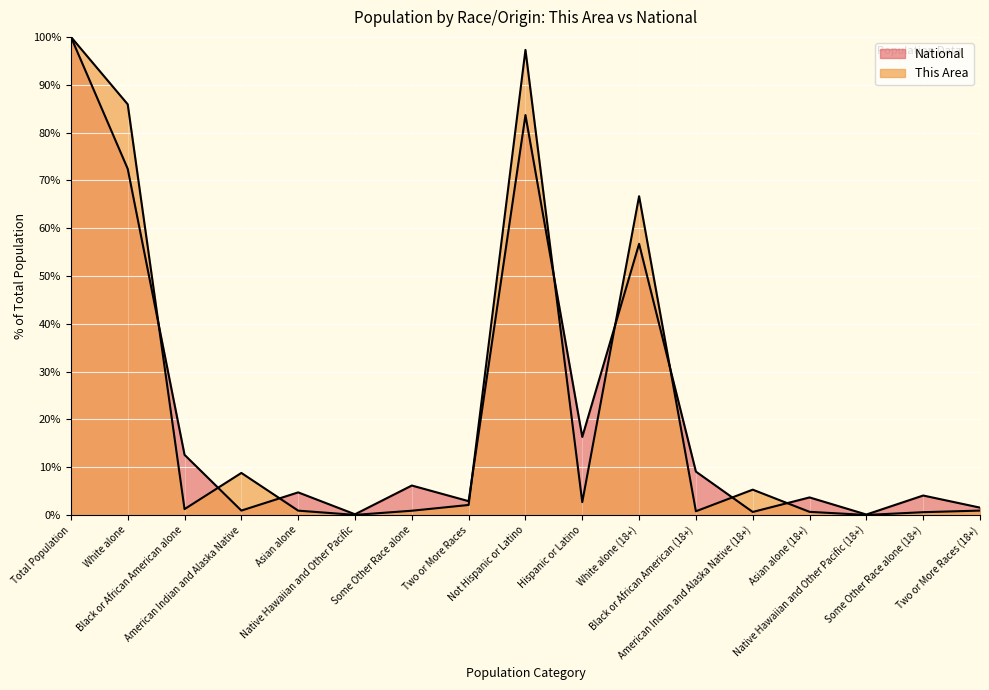

Which series has the largest total across all categories?

National